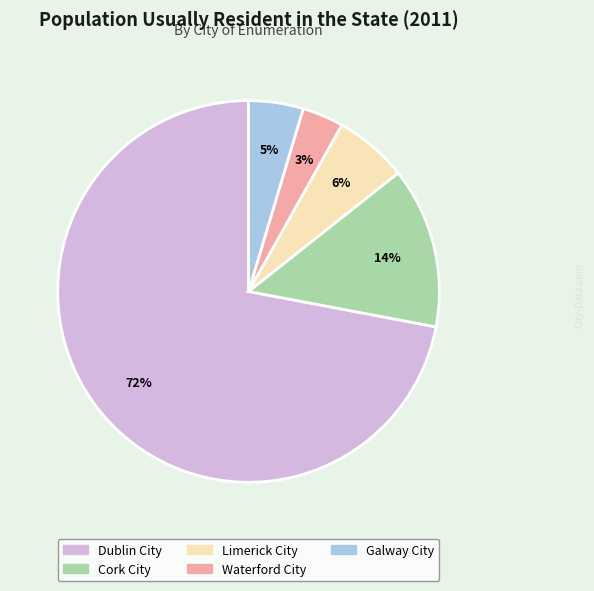

Combined, do Dublin City and Waterford City account for over 50%?

Yes